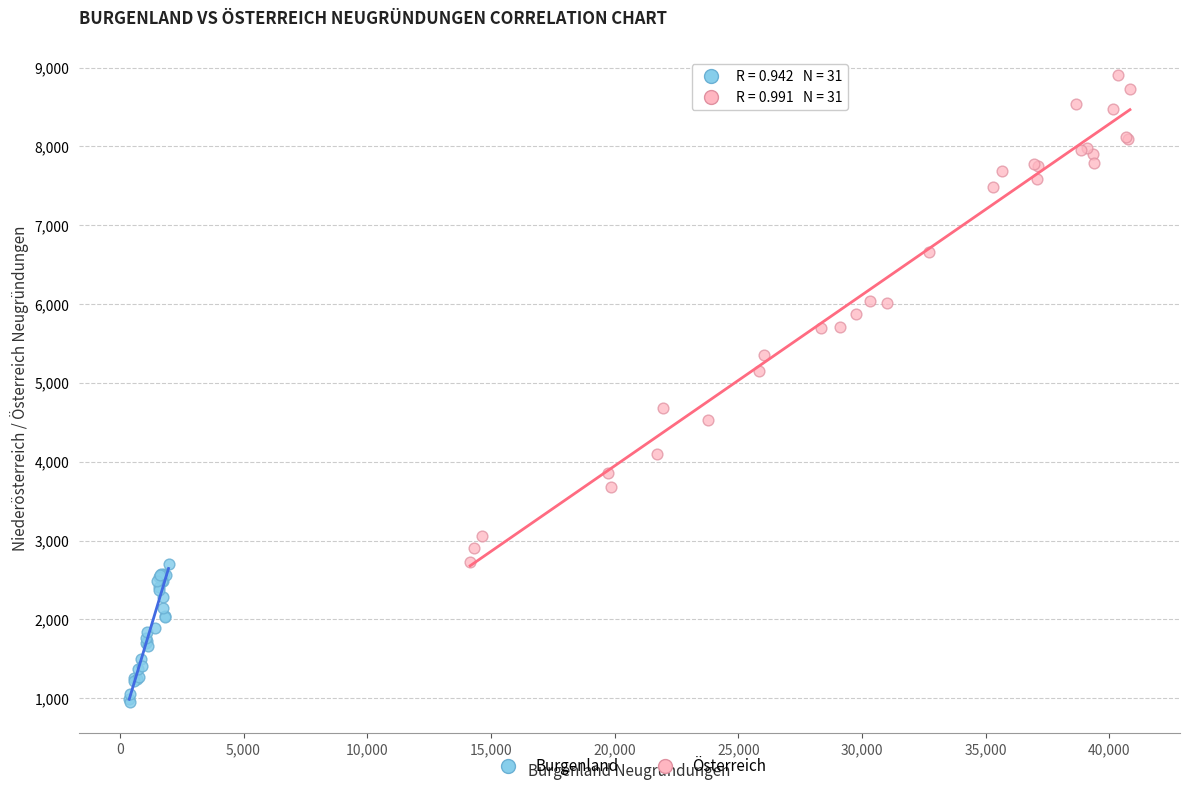

Which series contains the lowest Y value?

Burgenland